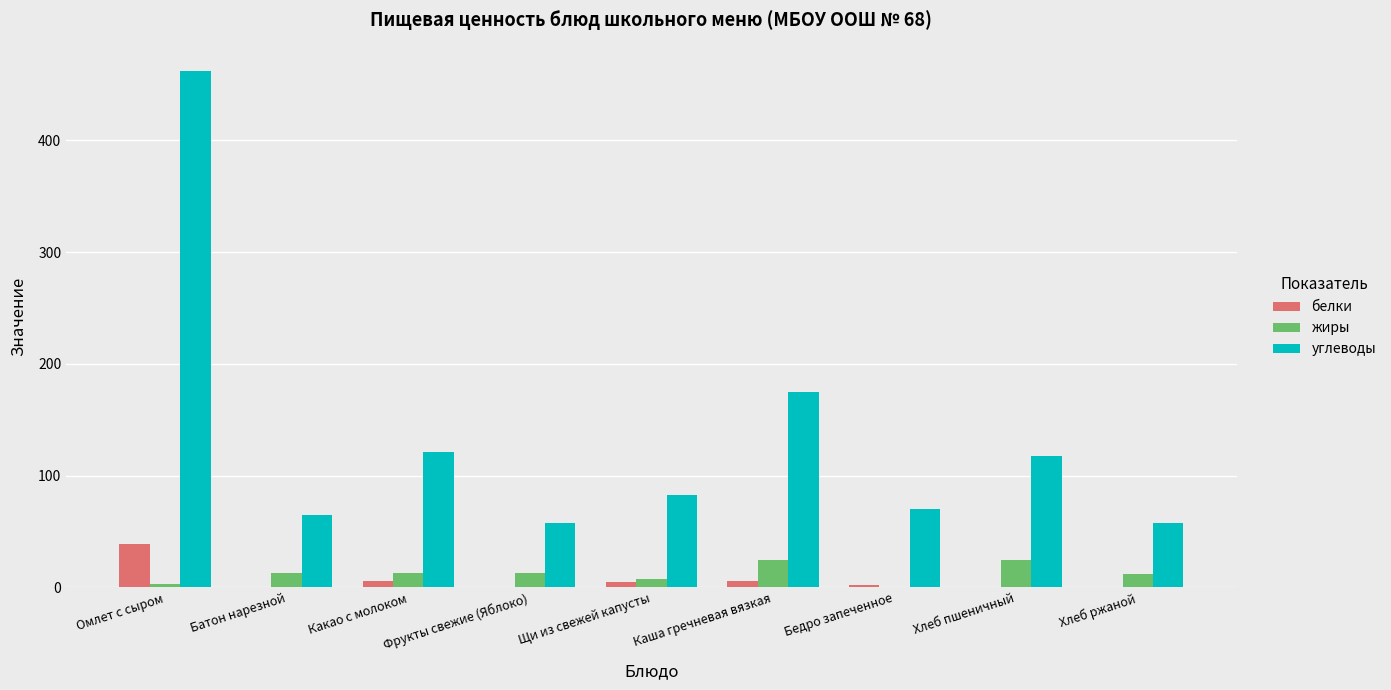

Which series has the largest total across all categories?

углеводы